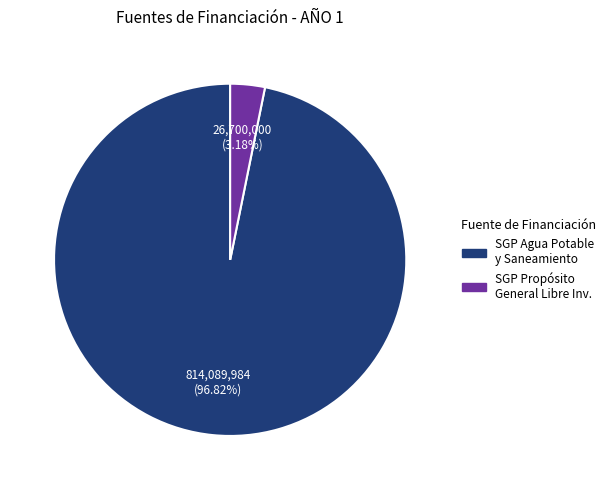

Does any single category account for the majority?

Yes